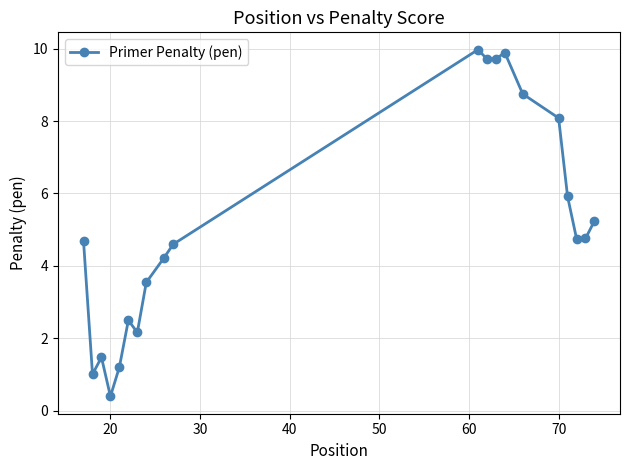

What is the value of the 13th point from the left?

9.7